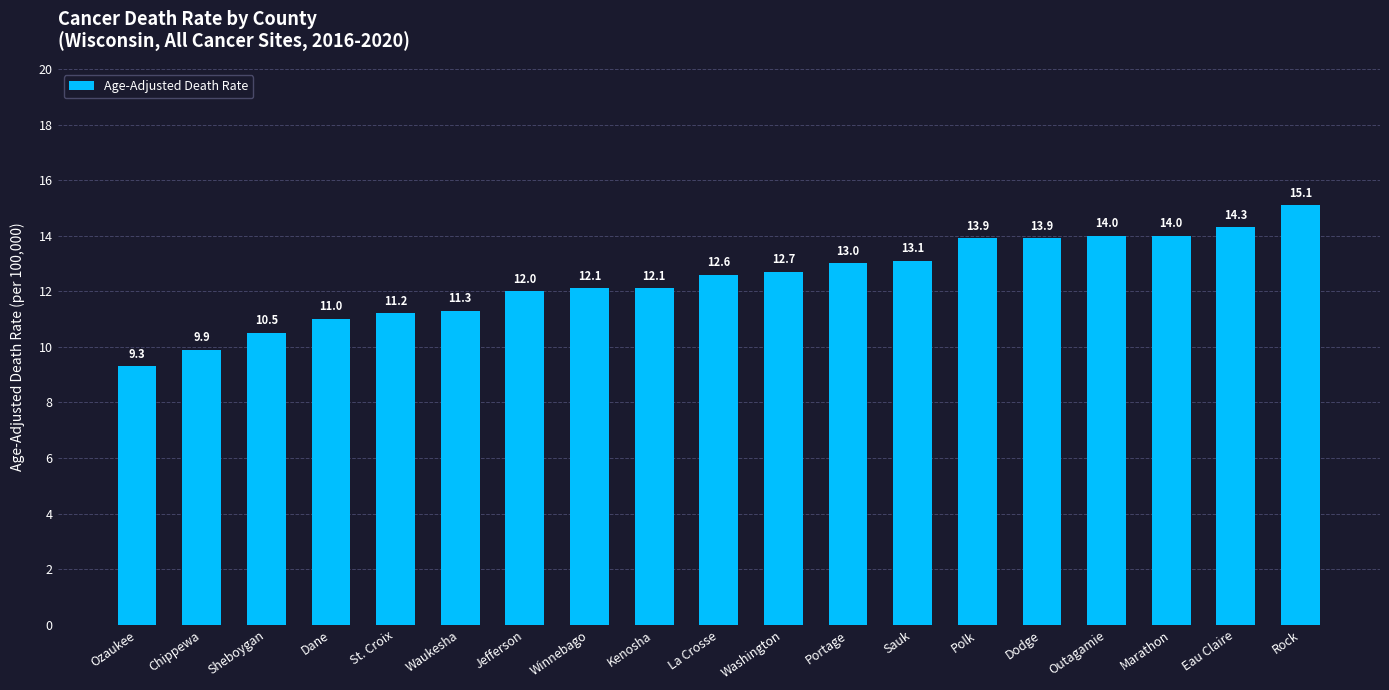

At which category does the chart reach its peak across all series?

Rock